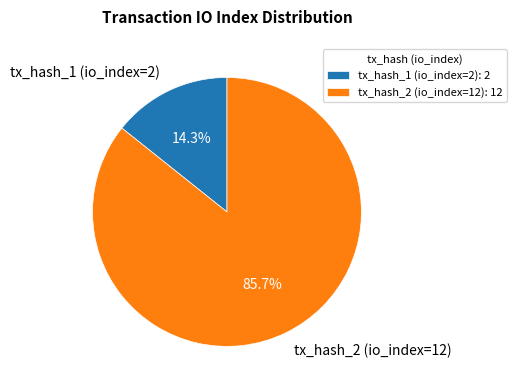

Which category has the biggest portion of the pie?

tx_hash_2 (io_index=12)